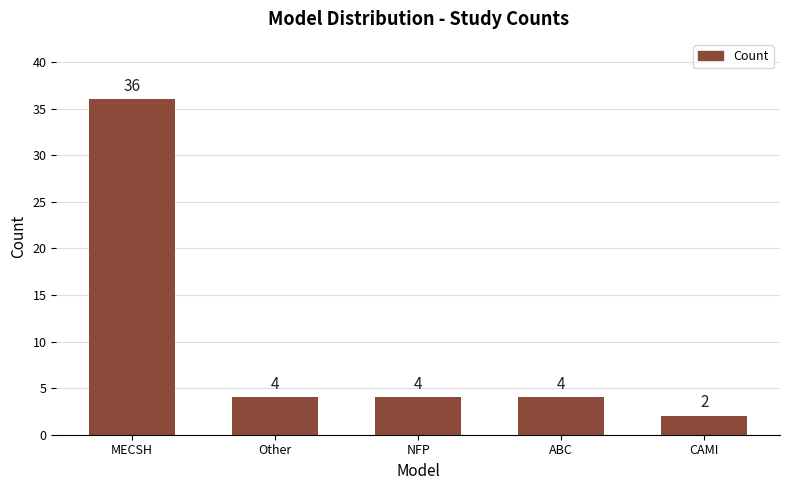

What is the label of the 5th bar from the left?

CAMI